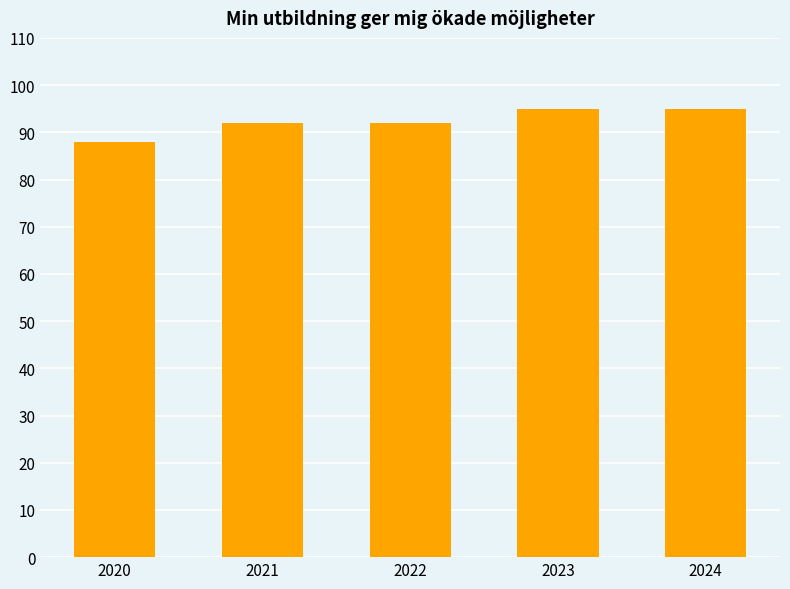

Count the number of categories in the chart.

5